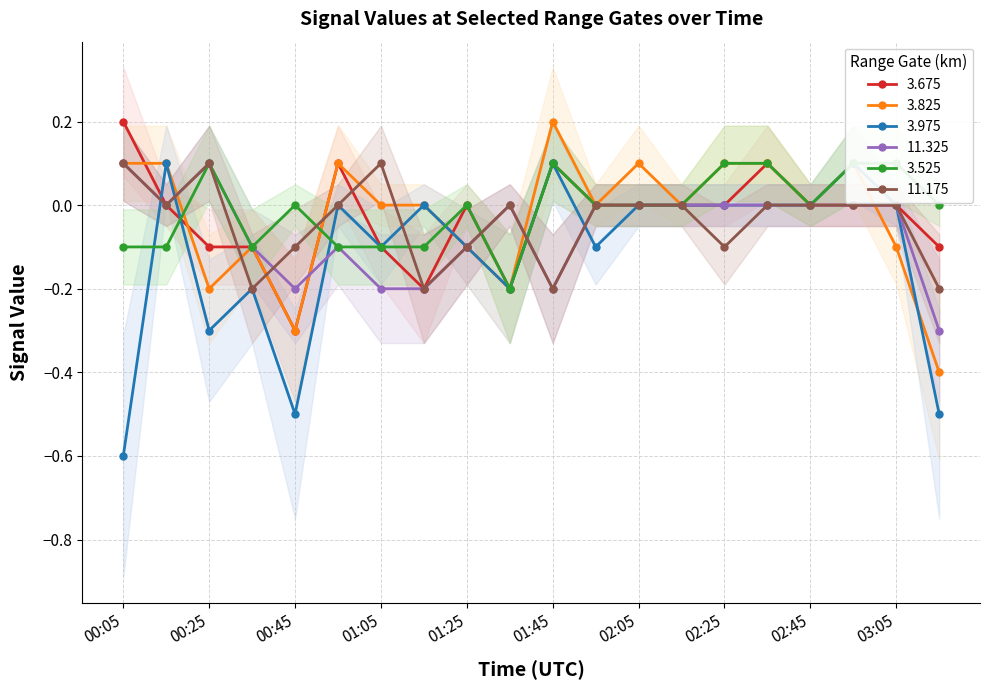

At which category does 3.825 reach its first local valley?

00:25